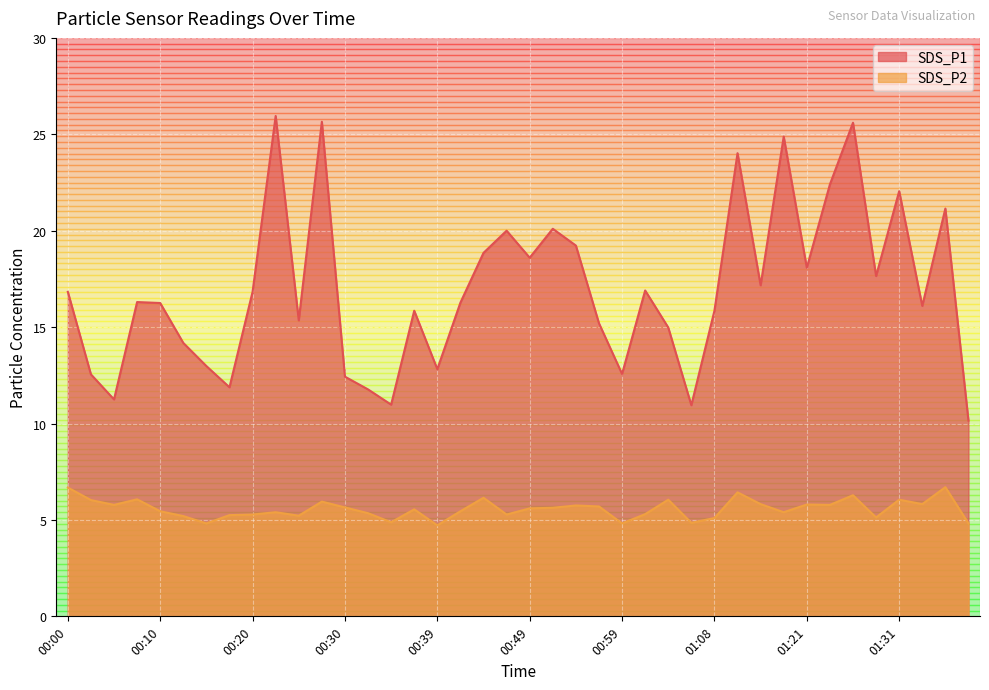

True or false: SDS_P1 and SDS_P2 intersect in this chart.

False